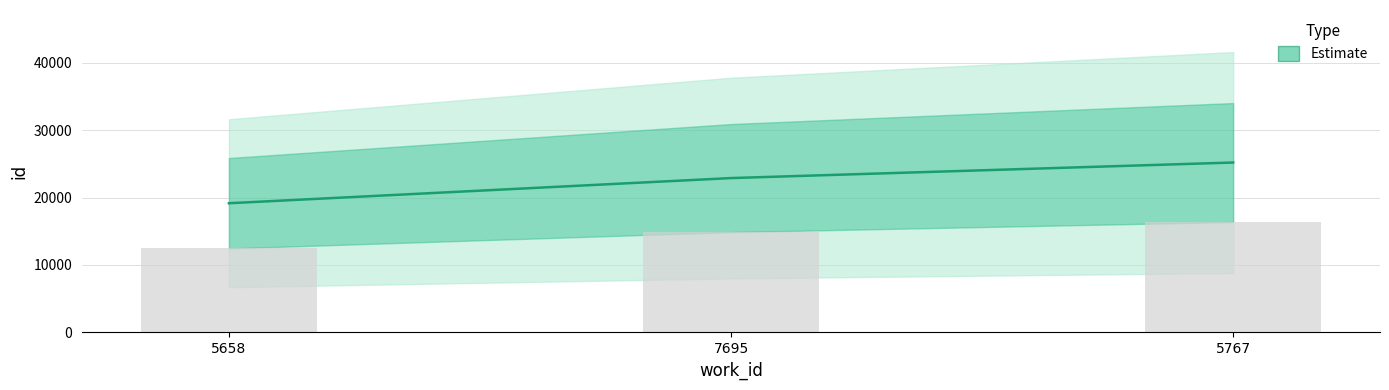

What is the label of the 2nd bar from the right?

7695